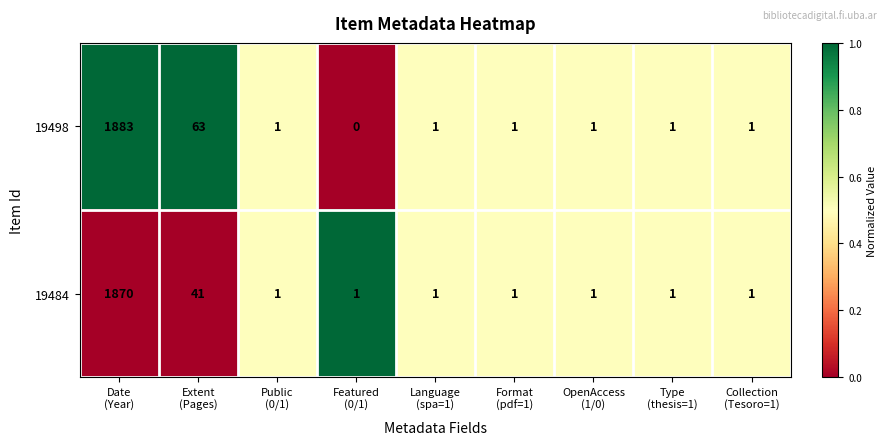

Reading left to right, extract all data points from this chart.

19498: 1883	63	1	0	1	1	1	1	1
19484: 1870	41	1	1	1	1	1	1	1